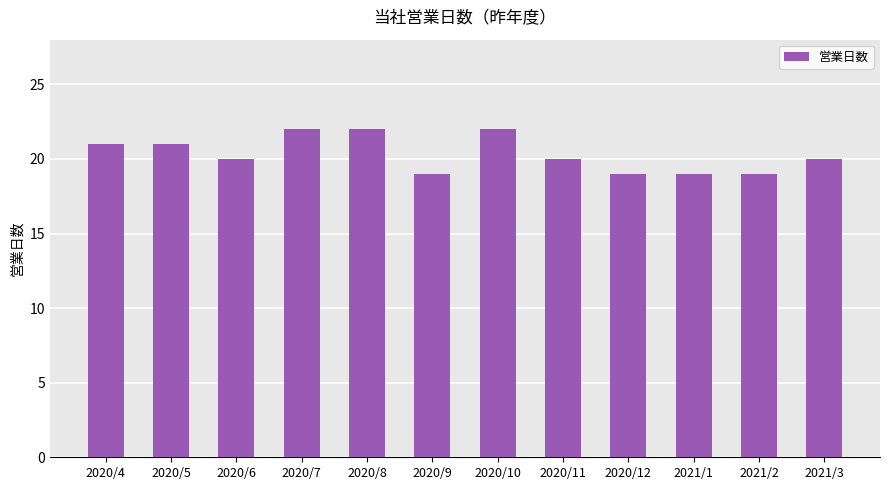

What is the smallest value displayed?

19